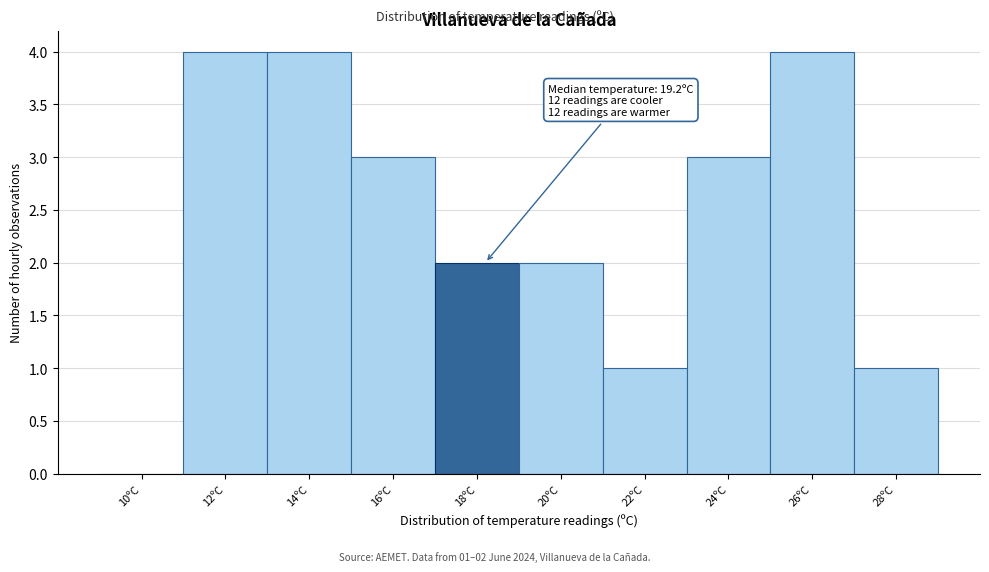

Reading right to left, extract all data points from this chart.

28ºC=1	26ºC=4	24ºC=3	22ºC=1	20ºC=2	18ºC=2	16ºC=3	14ºC=4	12ºC=4	10ºC=0